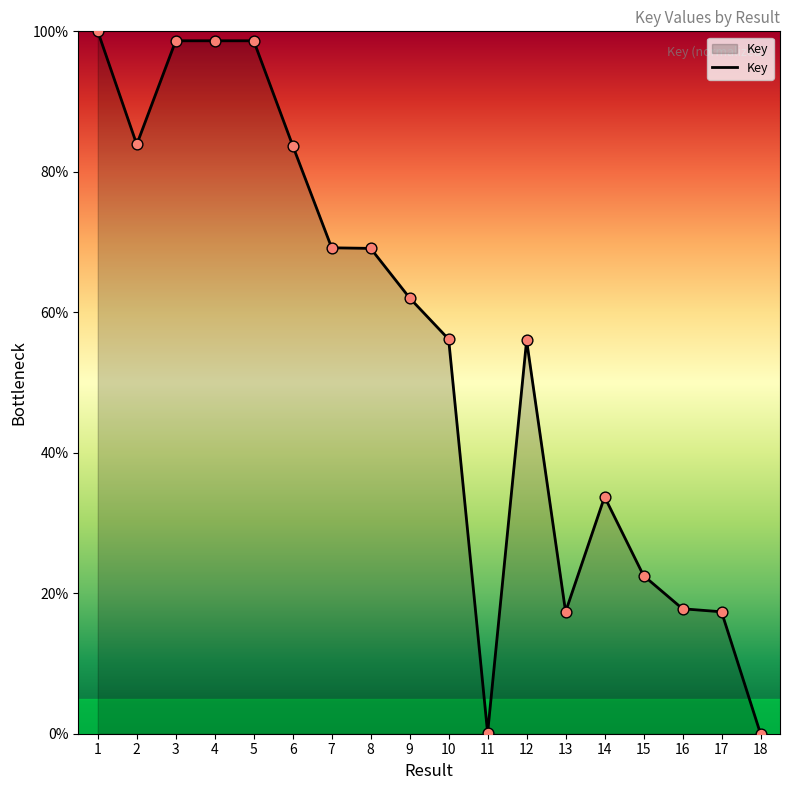

Between 8 and 4, which is larger?

4